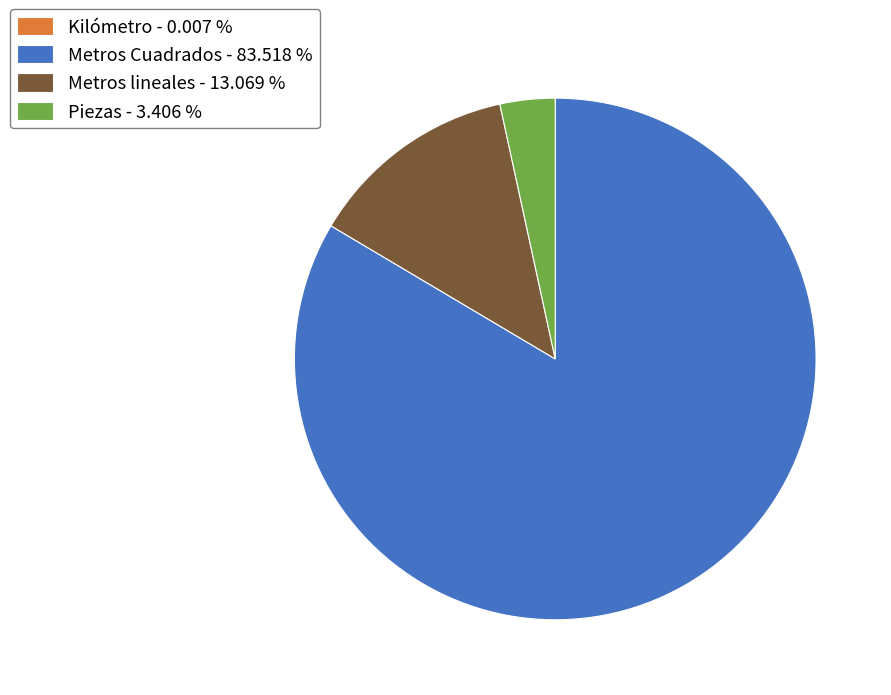

Does Metros lineales - 13.069 % represent more than half of the total?

No